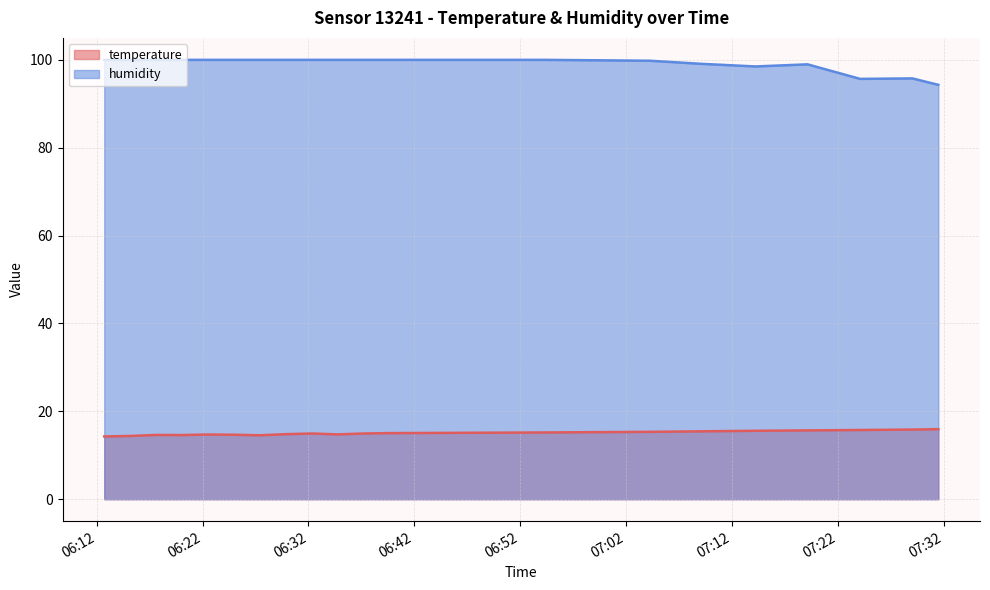

What is the average value of the humidity series?

99.1